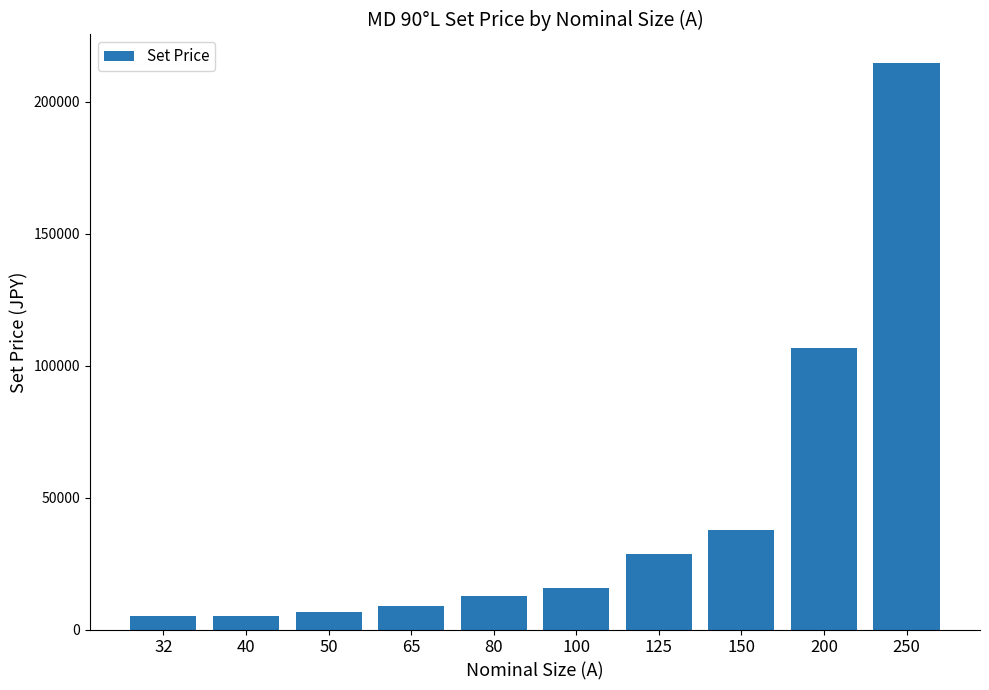

What is the sum of the values at 65 and 150?

46660